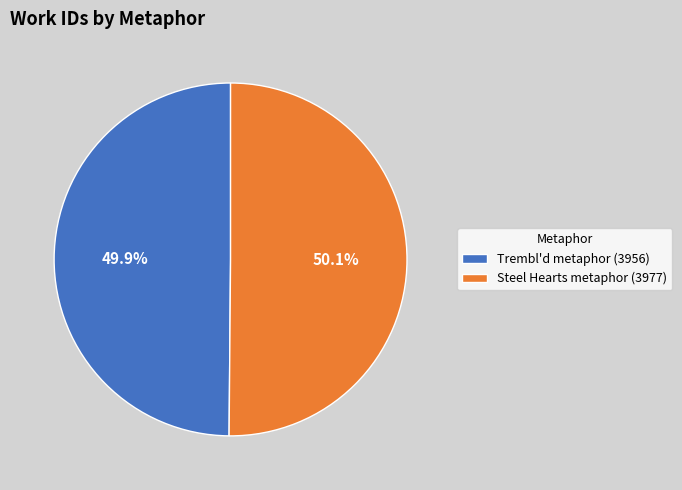

Is there any slice that represents more than half of the pie?

Yes